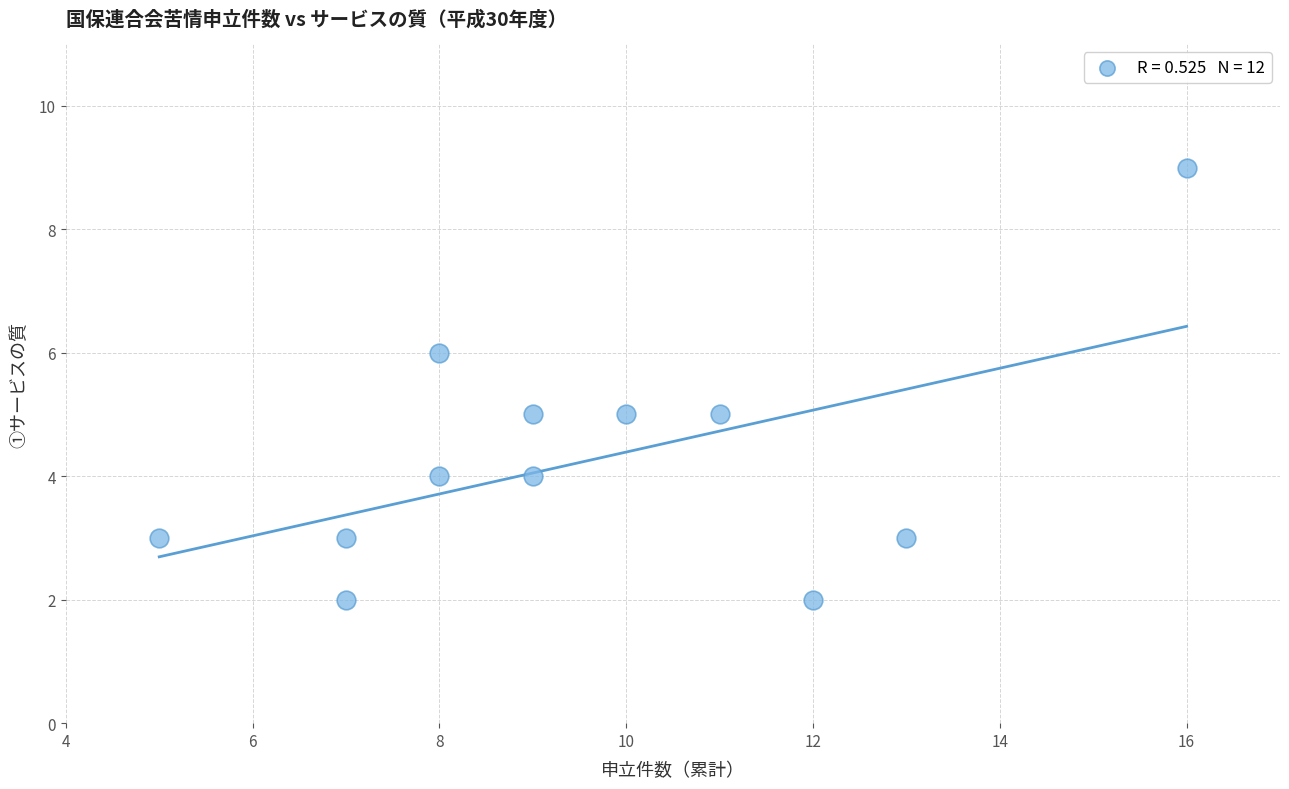

What is the range of X values (max minus min)?

11